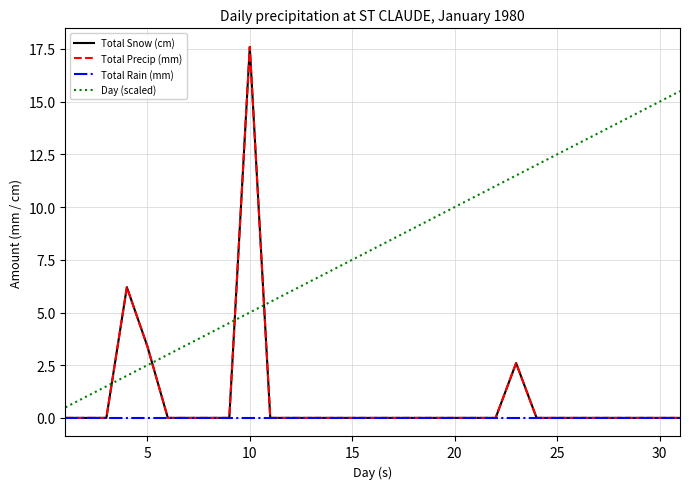

True or false: Total Precip (mm) and Total Rain (mm) intersect in this chart.

False